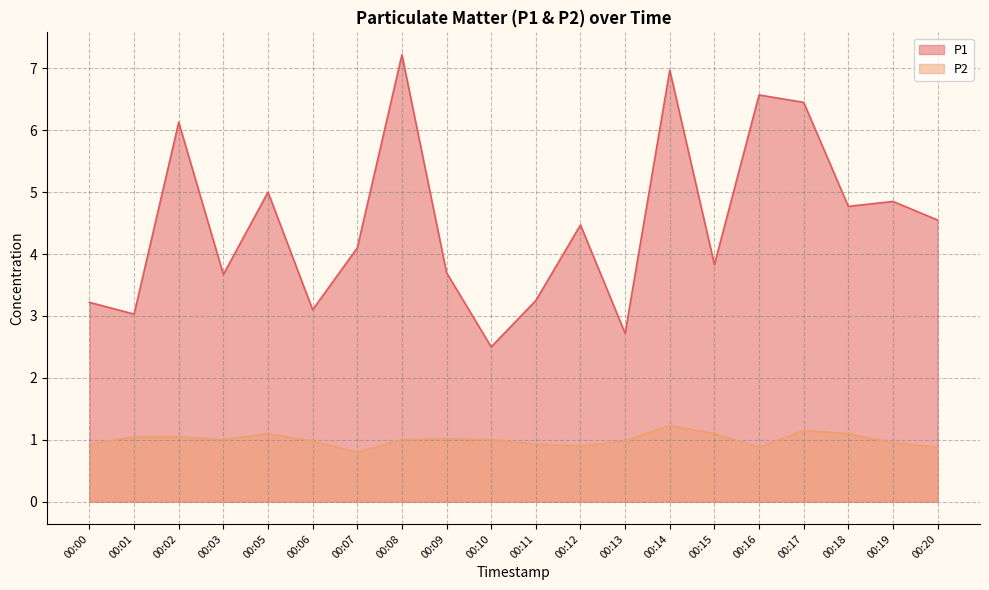

At which category is the sum across all series the highest?

00:08